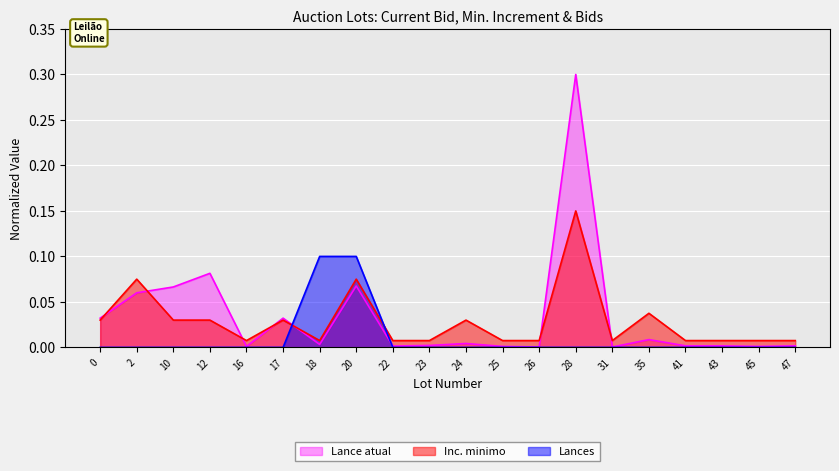

What is the sum of the Lance atual values at 0 and 20?

0.1